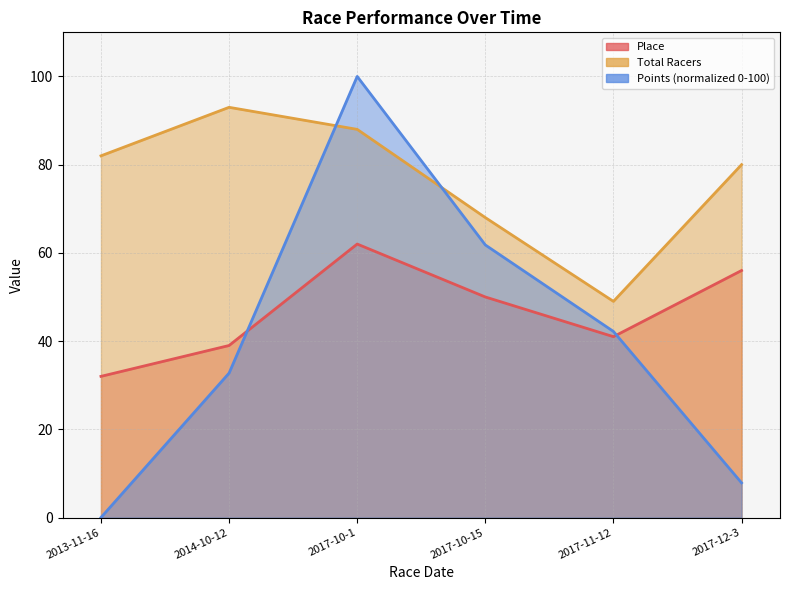

What is the label of the 6th point from the left?

2017-12-3